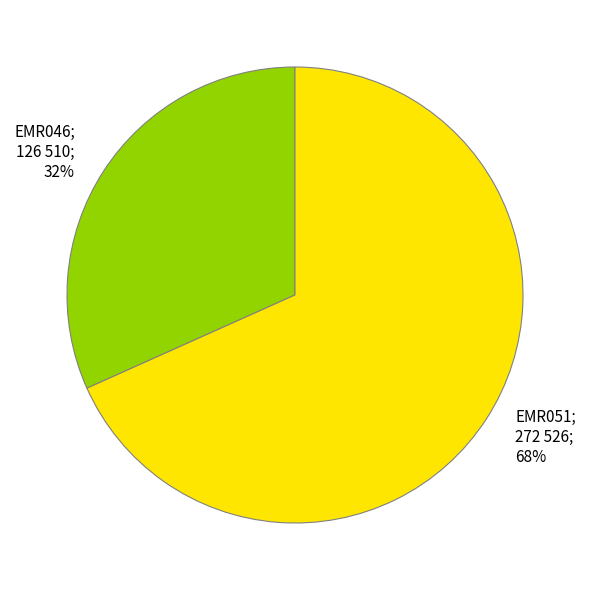

To the nearest percent, what is the combined percentage of EMR051; 272 526; 68% and EMR046; 126 510; 32%?

100%